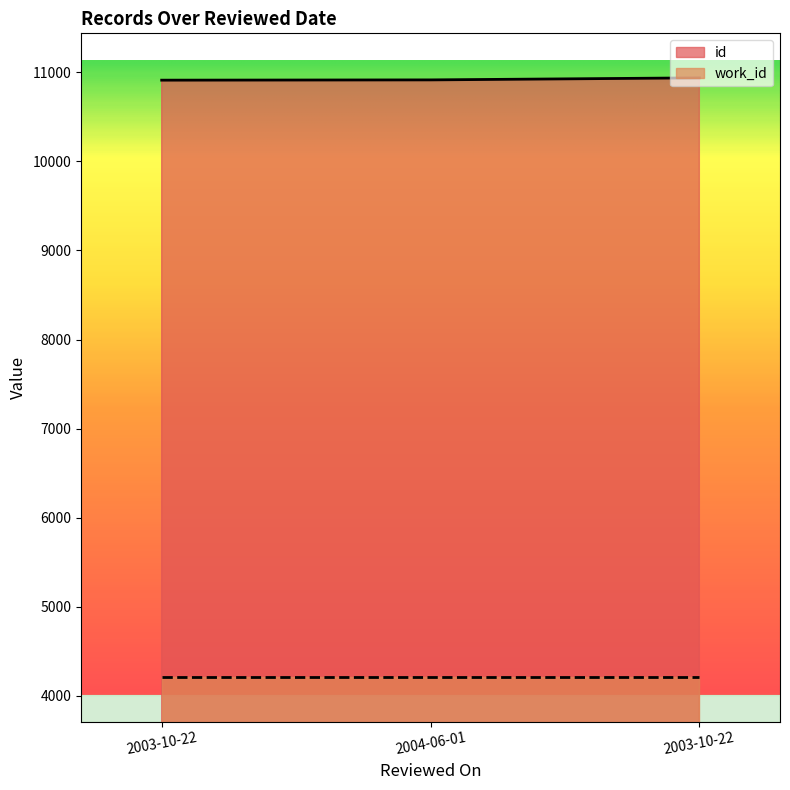

The value at 2003-10-22 is 10939. True or false?

True